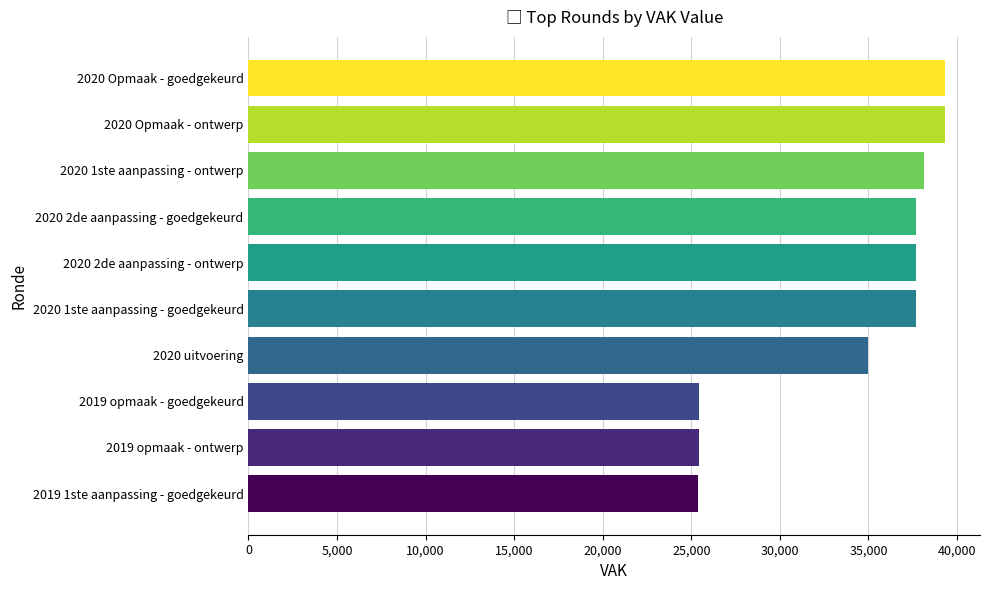

What is the smallest value displayed?

25387